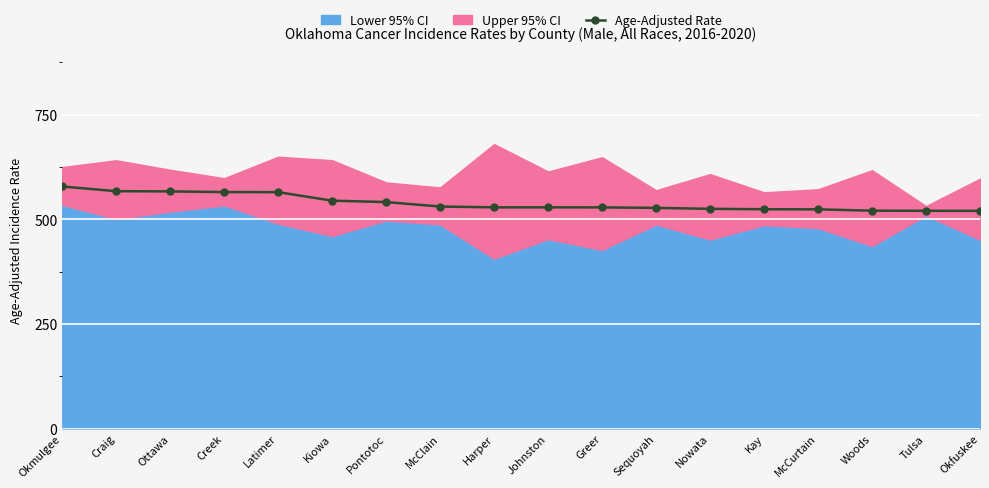

What is the value of the 13th point from the left?

524.8